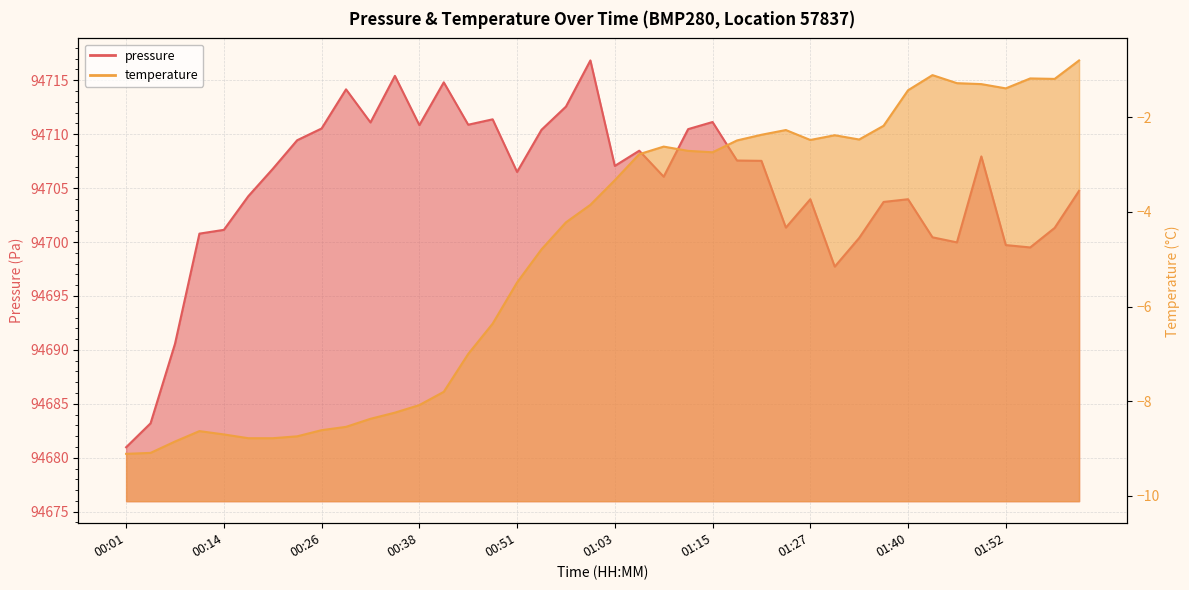

Does the chart display data point markers on the line(s)?

No